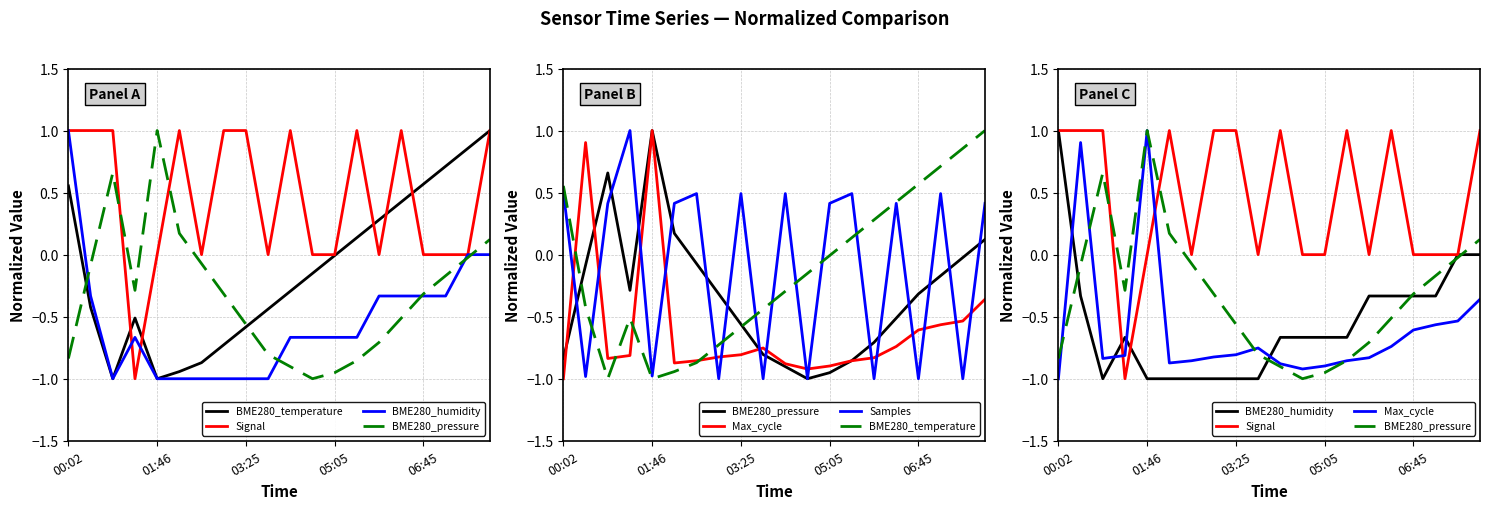

Reading right to left, extract all data points from this chart.

BME280_temperature: 1.0	0.9	0.7	0.6	0.4	0.3	0.1	-0.0	-0.2	-0.3	-0.4	-0.6	-0.7	-0.9	-0.9	-1.0	-0.5	-1.0	-0.4	0.6
Signal: 1.0	0.0	0.0	0.0	1.0	0.0	1.0	0.0	0.0	1.0	0.0	1.0	1.0	0.0	1.0	0.0	-1.0	1.0	1.0	1.0
BME280_humidity: 0.0	0.0	-0.3	-0.3	-0.3	-0.3	-0.7	-0.7	-0.7	-0.7	-1.0	-1.0	-1.0	-1.0	-1.0	-1.0	-0.7	-1.0	-0.3	1.0
BME280_pressure: 0.1	-0.0	-0.2	-0.3	-0.5	-0.7	-0.9	-1.0	-1.0	-0.9	-0.8	-0.6	-0.3	-0.1	0.2	1.0	-0.3	0.7	-0.1	-0.8
Max_cycle: -0.4	-0.5	-0.6	-0.6	-0.7	-0.8	-0.9	-0.9	-0.9	-0.9	-0.8	-0.8	-0.8	-0.9	-0.9	1.0	-0.8	-0.8	0.9	-1.0
Samples: 0.4	-1.0	0.5	-1.0	0.4	-1.0	0.5	0.4	-1.0	0.5	-1.0	0.5	-1.0	0.5	0.4	-1.0	1.0	0.4	-1.0	0.5